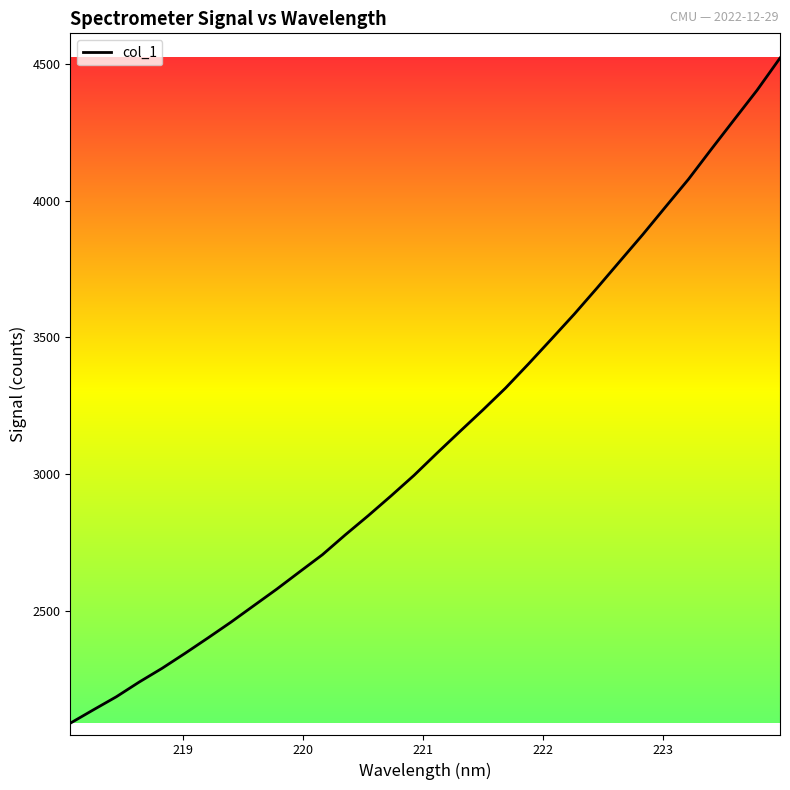

Does the chart have visible grid lines?

No